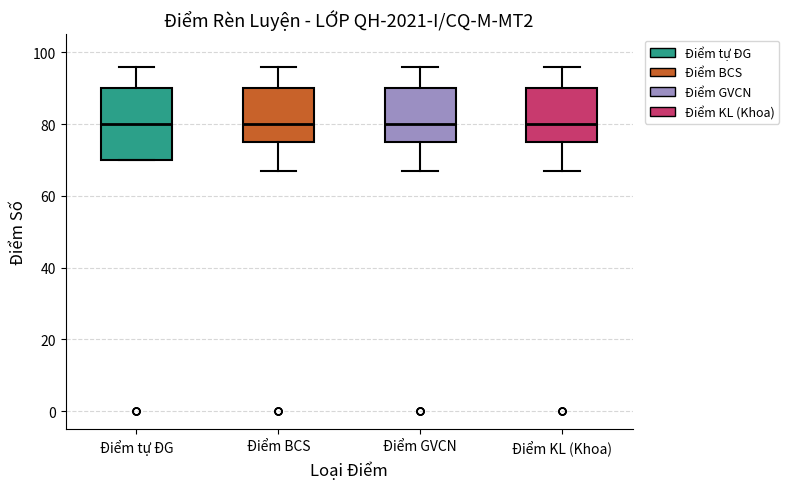

Where does the upper whisker of the box for Điểm BCS end on the y-axis? The values are not printed on the chart, so give them approximately, as read against the axis.

96